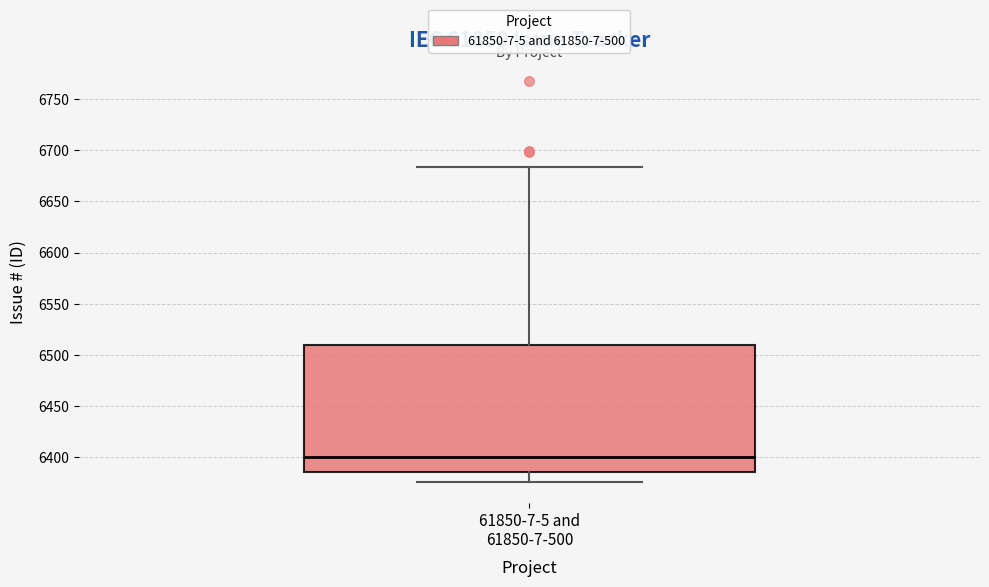

Transcribe this box plot: give where the median line is, the range the box spans, and where the two whiskers end, as read against the y-axis. The values are not printed on the chart, so give them approximately, as read against the axis.

median 6400, box 6385 to 6510, whiskers 6375 to 6685